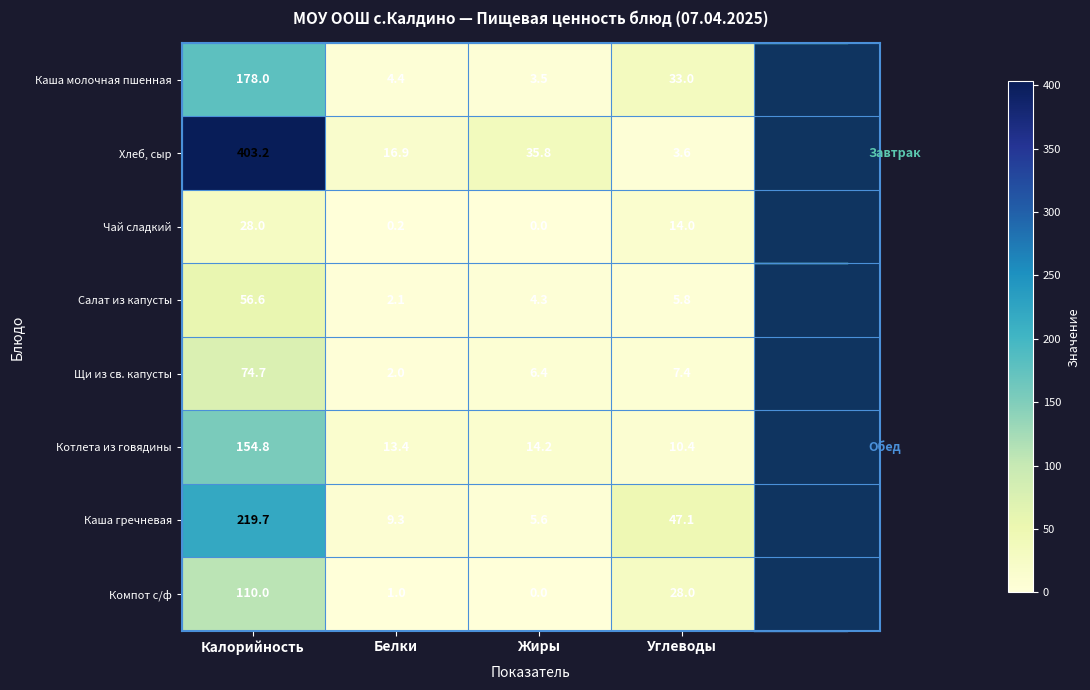

What is the difference between the second highest and second lowest values in the Чай сладкий series?

13.8